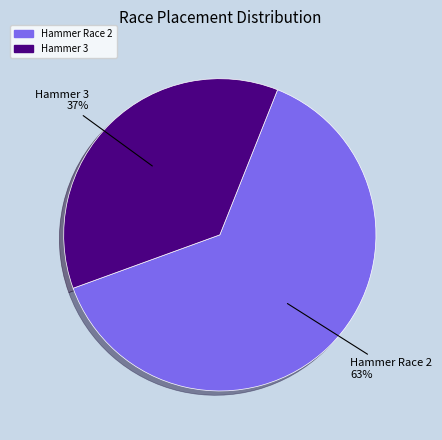

True or false: Hammer 3 accounts for 50% of the total.

False